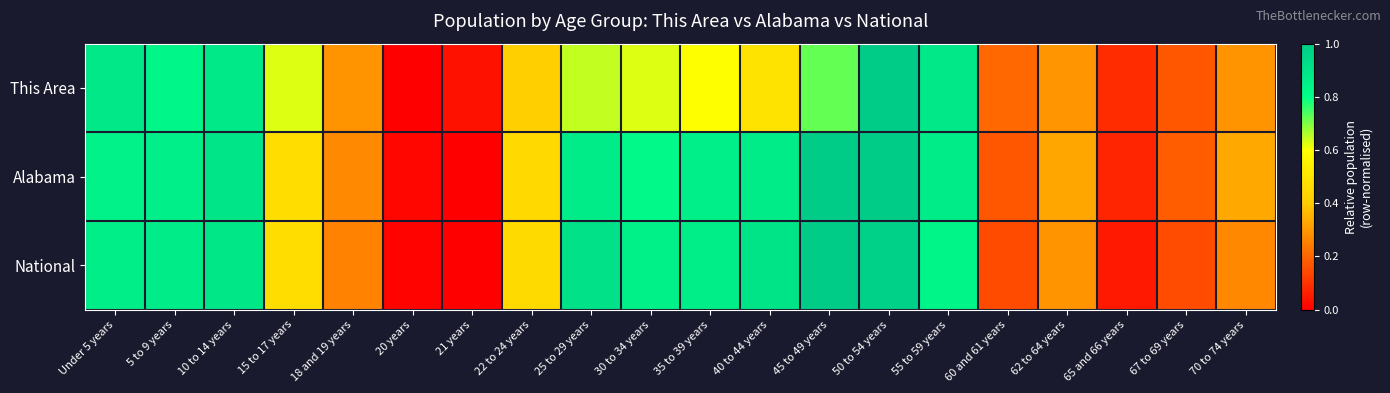

At how many categories does at least one series exceed 0?

20